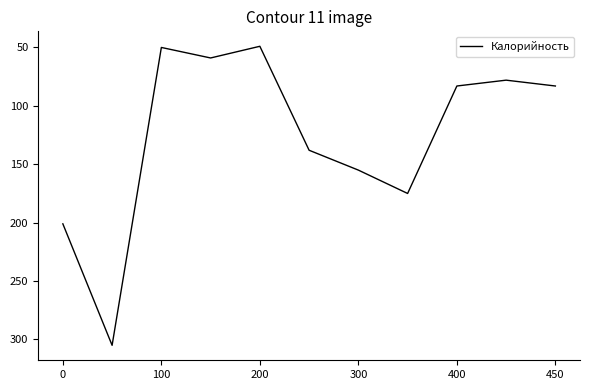

True or false: there are more than 2 points higher than both neighbors.

True